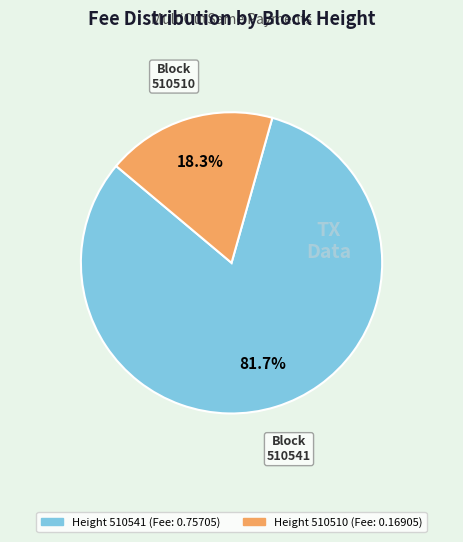

Is there a majority slice in this chart?

Yes